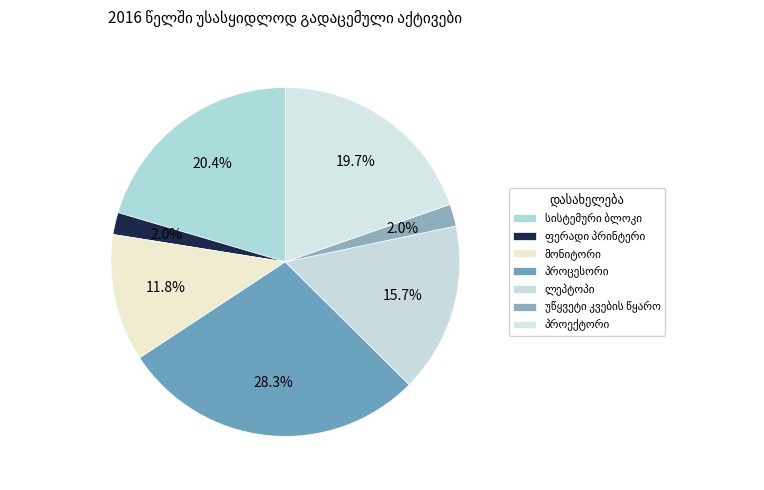

What is the largest slice in the pie chart?

პროცესორი FUJITSU SIEMENS